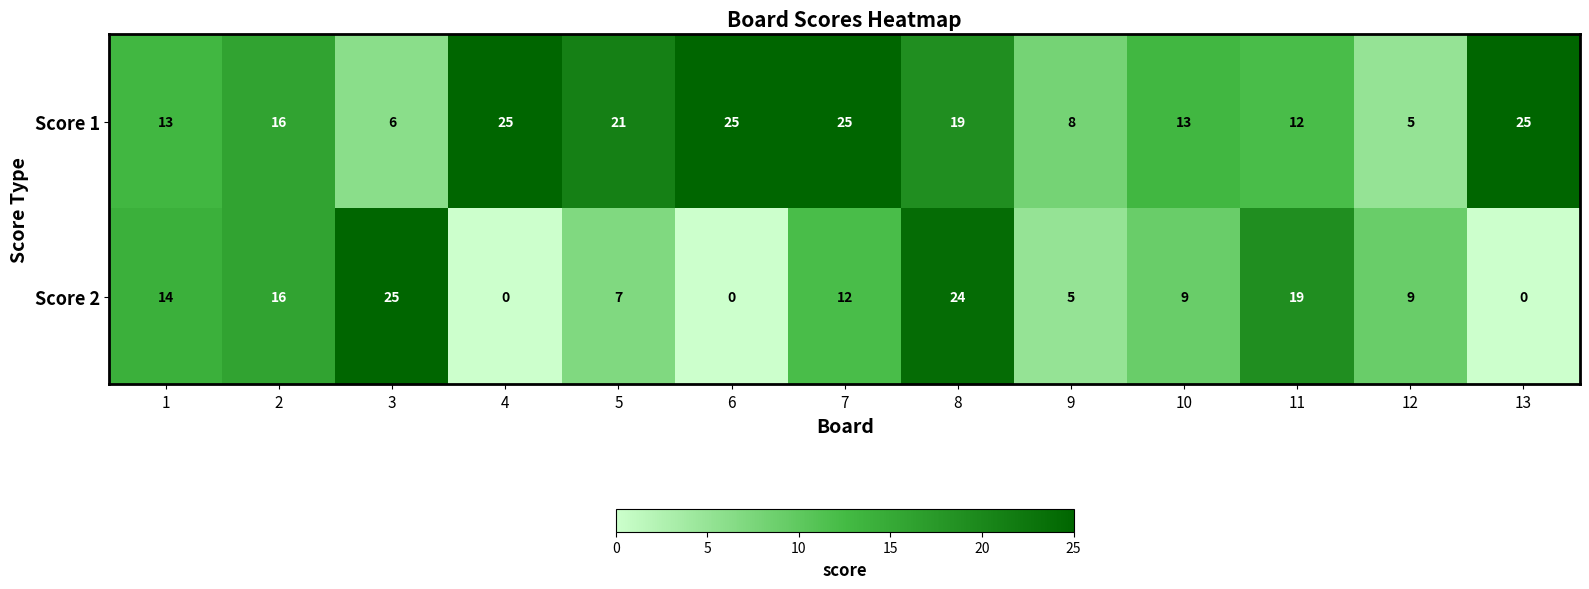

How many data points does each series have?

13